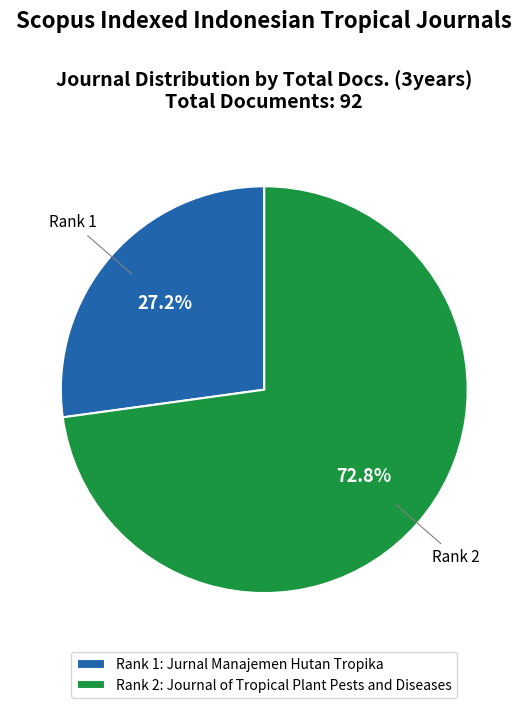

Combined, do Rank 2: Journal of Tropical Plant Pests and Diseases and Rank 1: Jurnal Manajemen Hutan Tropika account for over 50%?

Yes